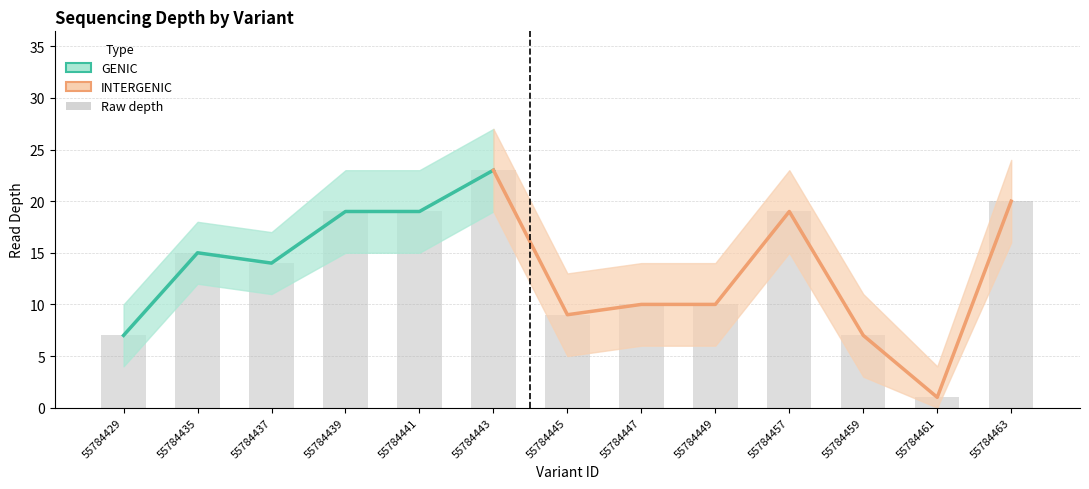

Reading left to right, what are all the values shown in this chart?

depth: 55784429=7	55784435=15	55784437=14	55784439=19	55784441=19	55784443=23	55784445=9	55784447=10	55784449=10	55784457=19	55784459=7	55784461=1	55784463=20
depth_upper: 55784429=10	55784435=18	55784437=17	55784439=23	55784441=23	55784443=27	55784445=13	55784447=14	55784449=14	55784457=23	55784459=11	55784461=4	55784463=24
depth_lower: 55784429=4	55784435=12	55784437=11	55784439=15	55784441=15	55784443=19	55784445=5	55784447=6	55784449=6	55784457=15	55784459=3	55784461=0	55784463=16
genic_flag: 55784429=1	55784435=1	55784437=1	55784439=1	55784441=1	55784443=1	55784445=0	55784447=0	55784449=0	55784457=0	55784459=0	55784461=0	55784463=0